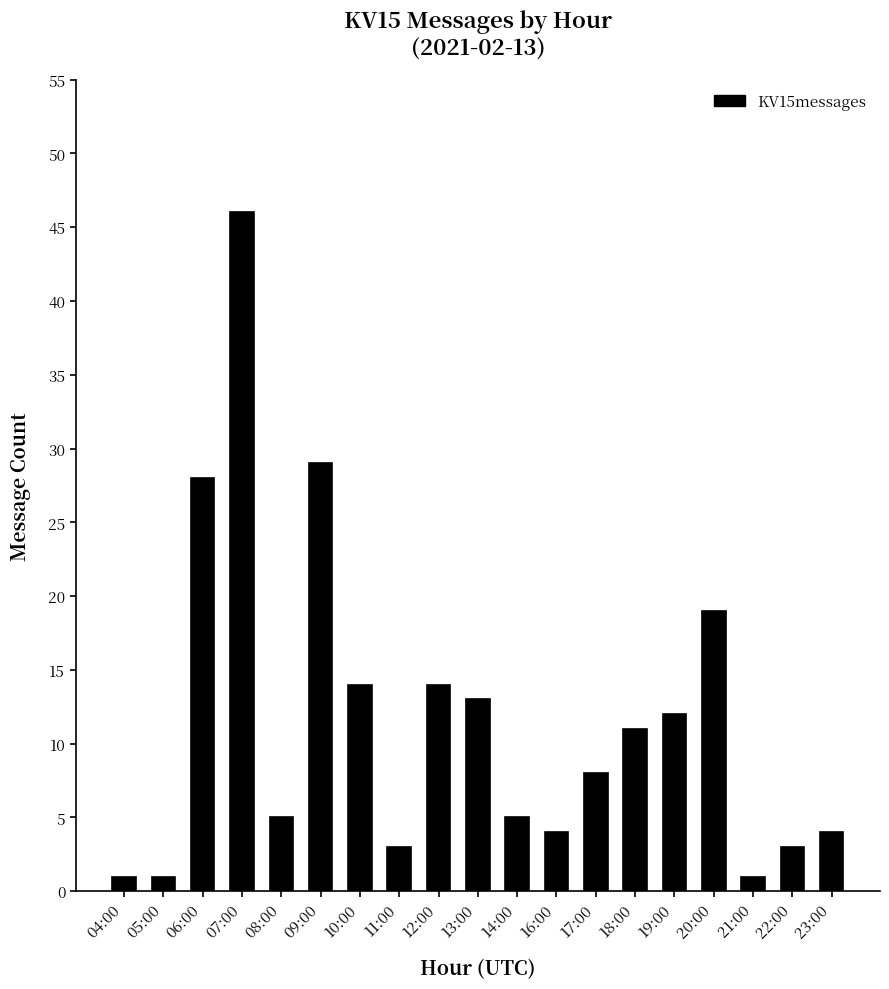

How many series are shown in this chart?

1